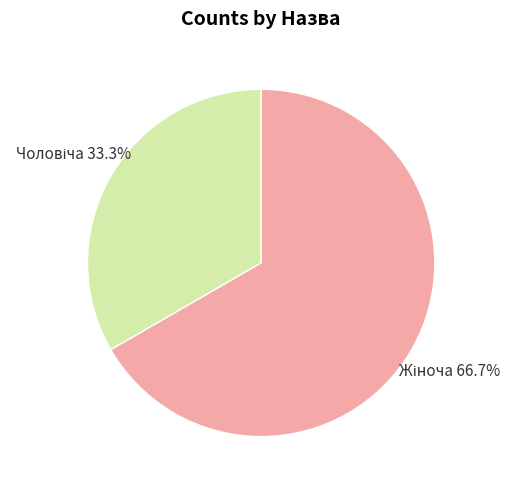

Is there a majority slice in this chart?

Yes